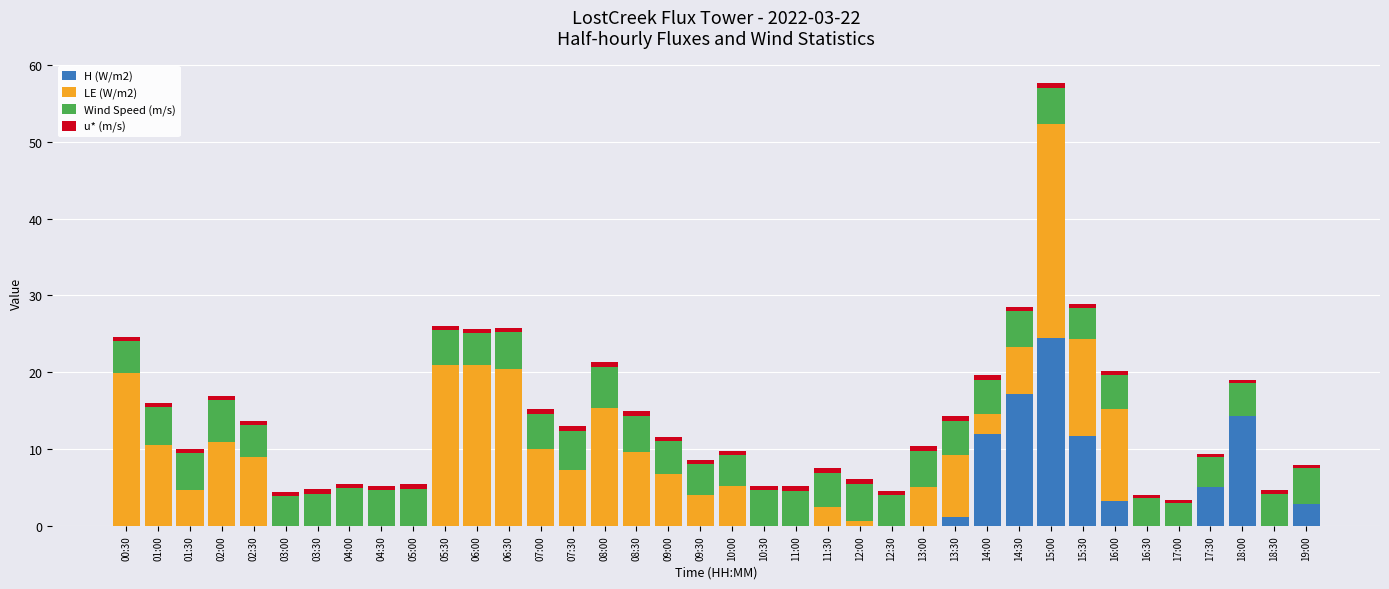

At which category is the sum across all series the highest?

15:00